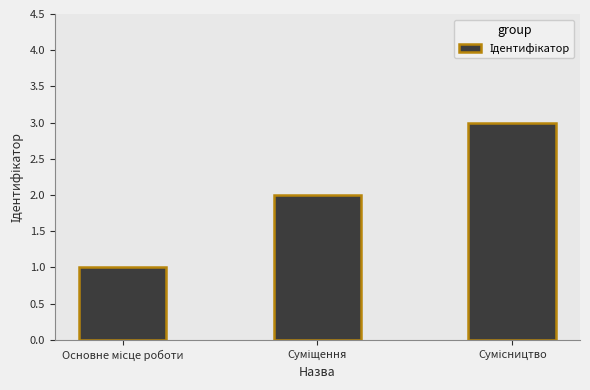

How many series are shown in this chart?

1